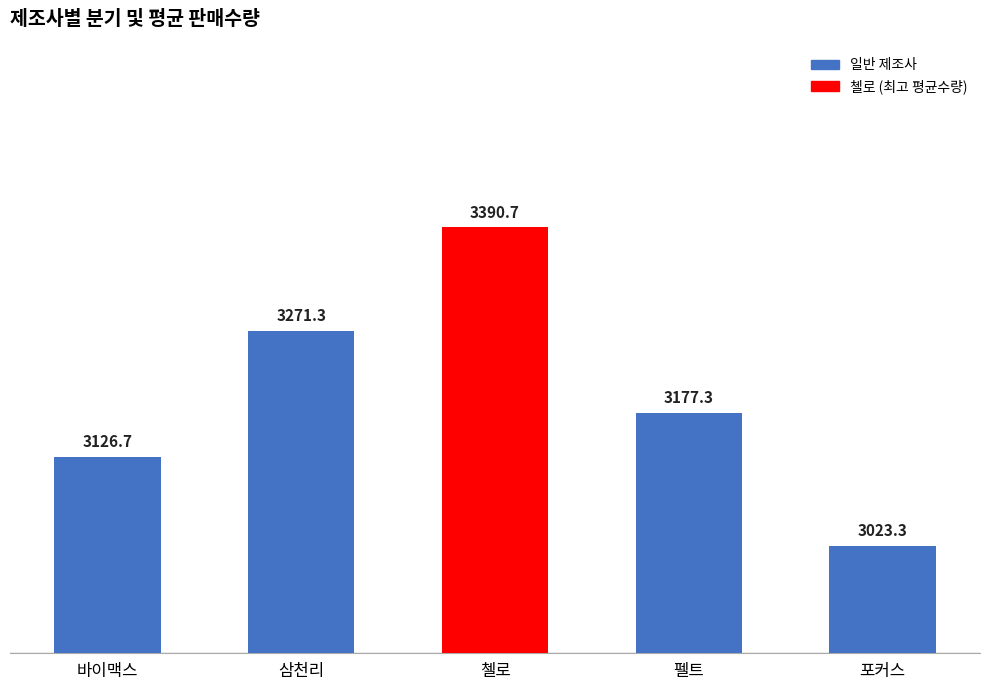

Count the number of data series in this chart.

1